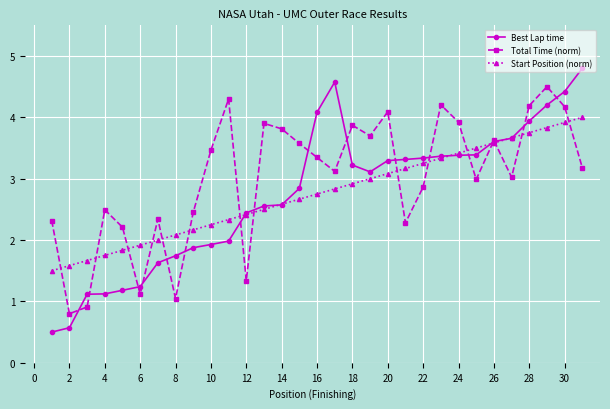

Which series has the largest range (max minus min)?

Best Lap time